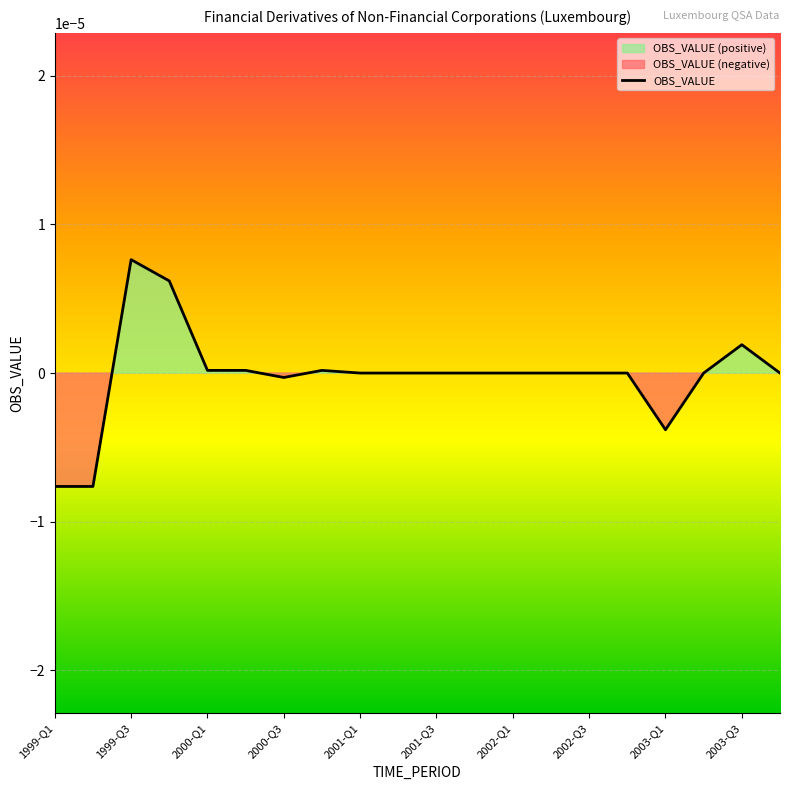

Which category has the highest value in the OBS_VALUE series?

1999-Q3